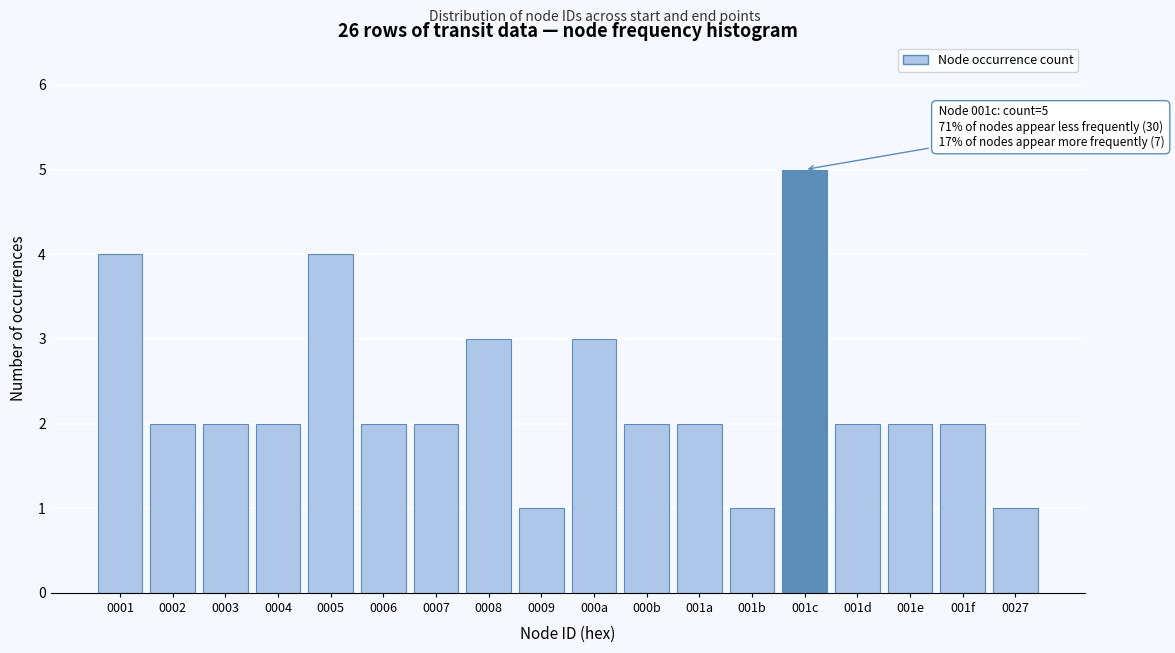

Reading left to right, what are all the values shown in this chart?

4	2	2	2	4	2	2	3	1	3	2	2	1	5	2	2	2	1